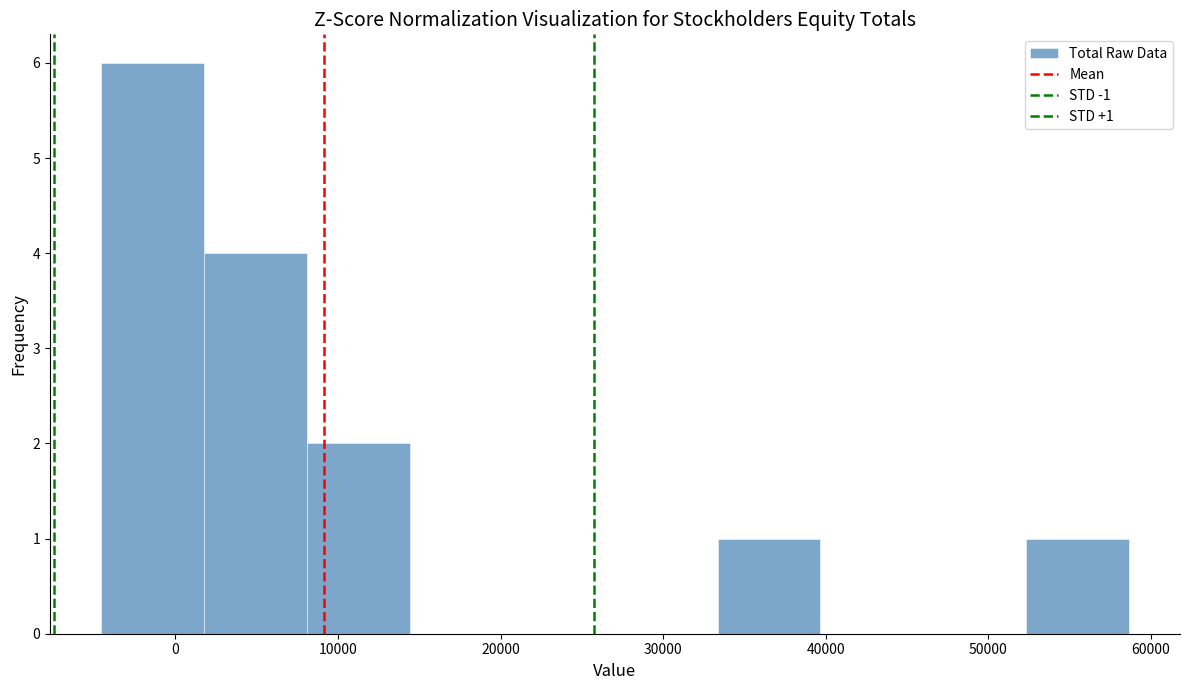

Over which range of the x-axis is the bar tallest?

-5000 to 2000